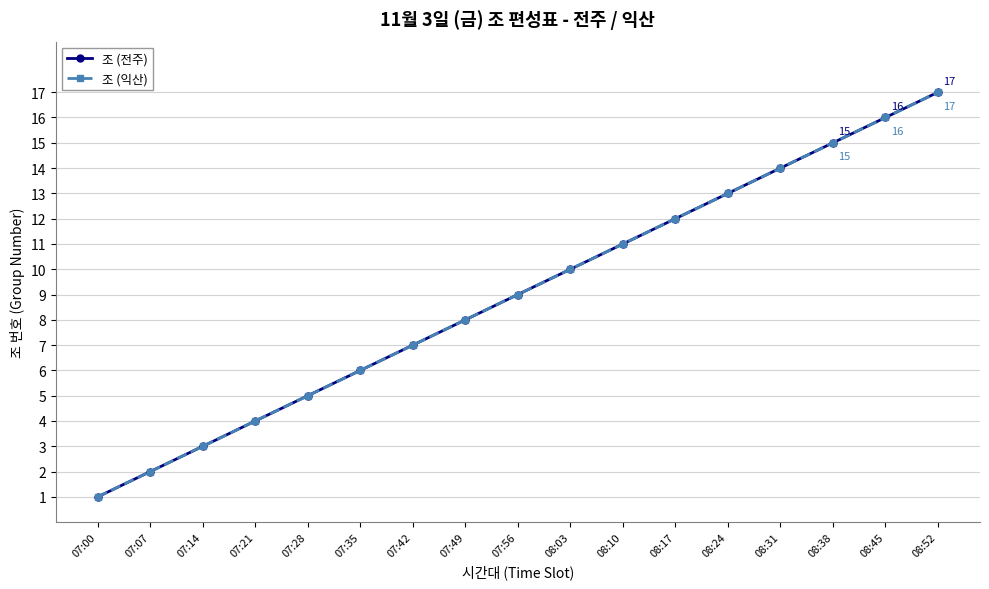

What is the label of the 15th point from the left?

08:38